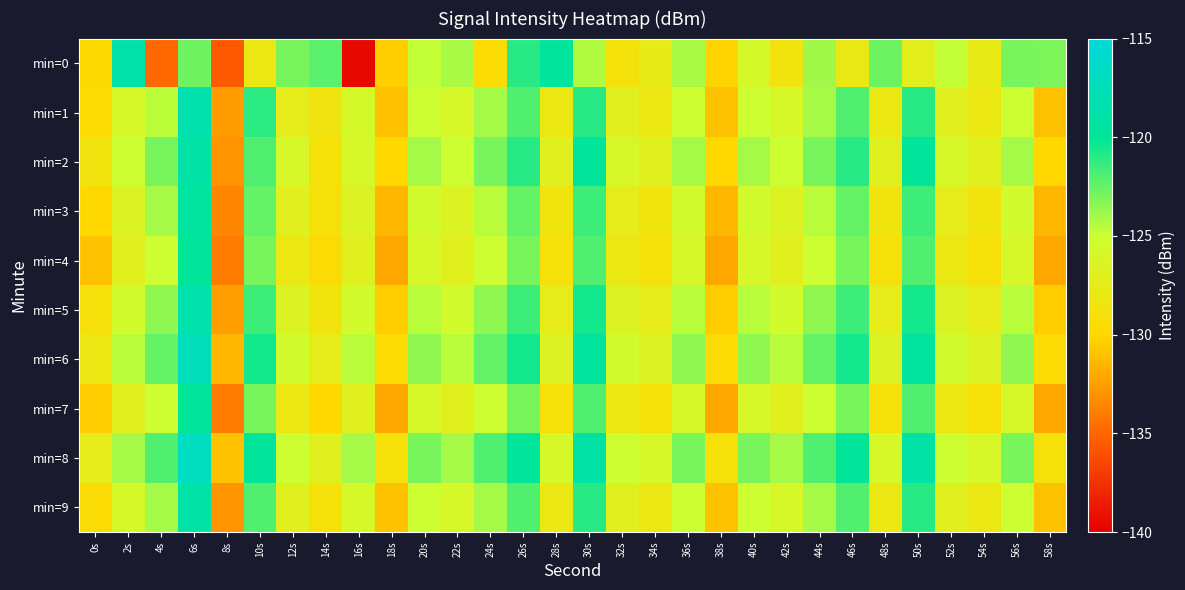

Which label corresponds to the smallest value in the chart?

16s